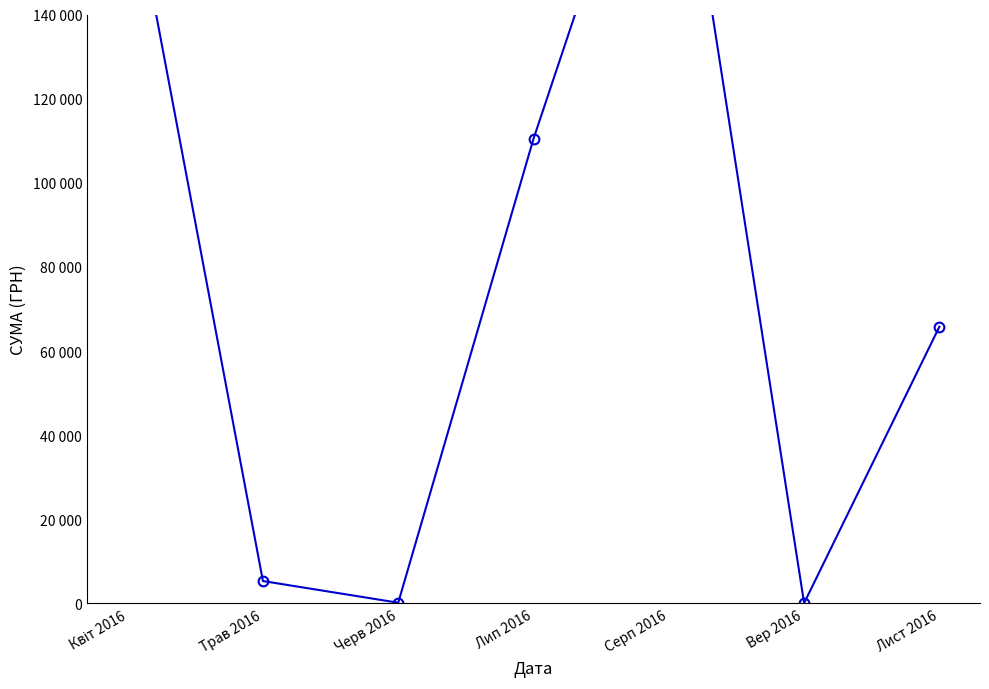

Does the chart have visible grid lines?

No